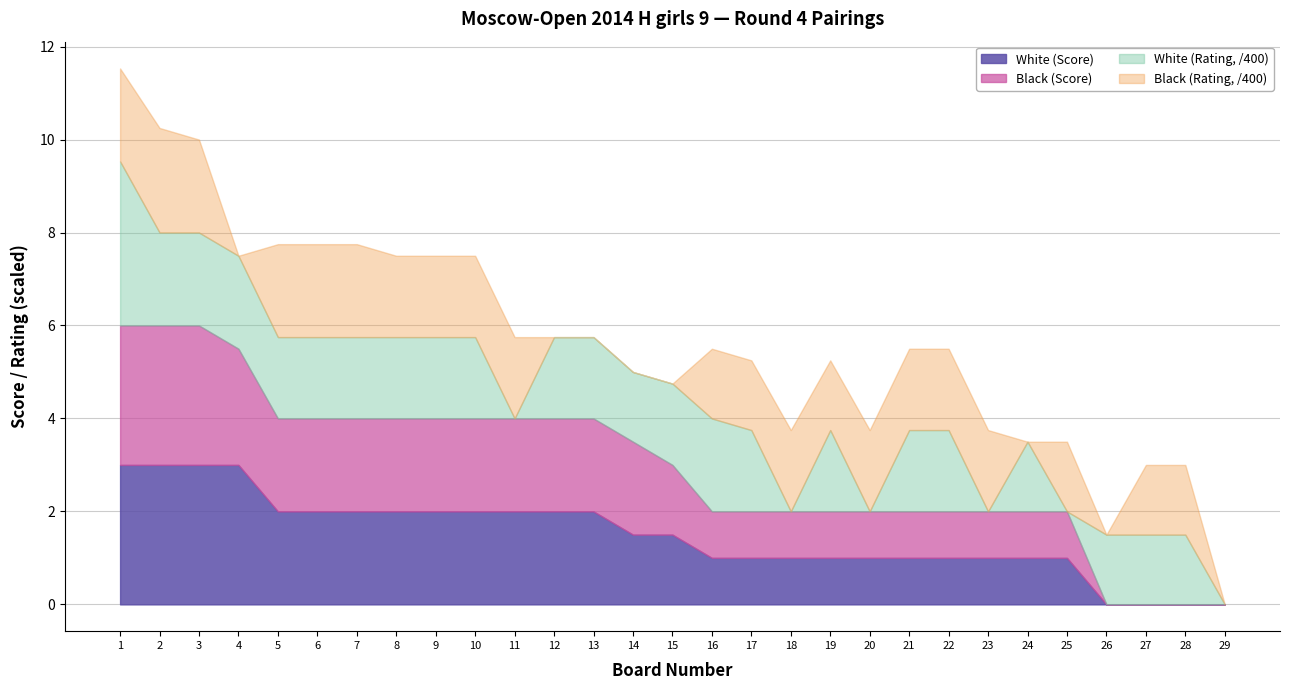

True or false: White (Score) has more than 1 interior local peaks.

False